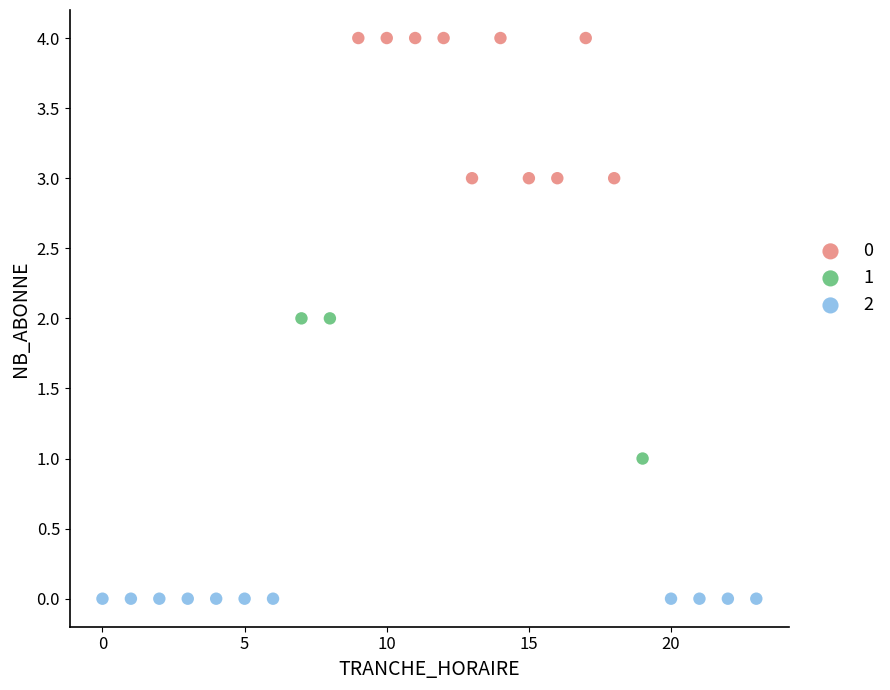

Which series reaches the minimum Y coordinate?

2